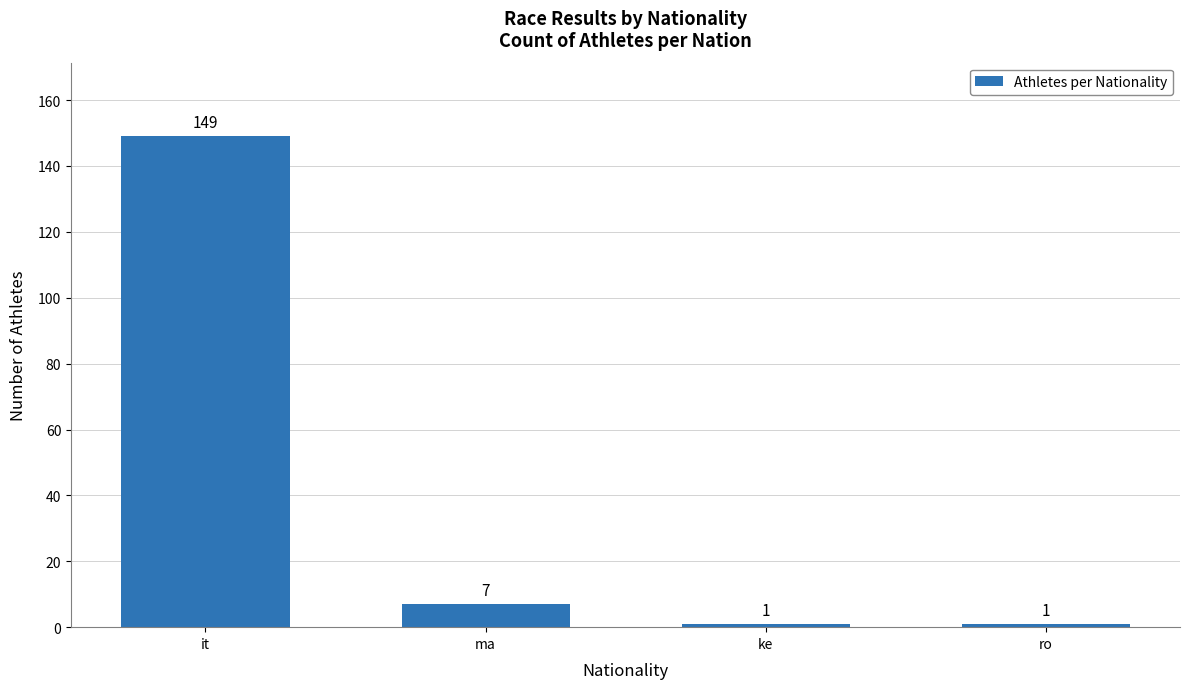

What is the ratio of the value at ma to the value at ke?

7.0